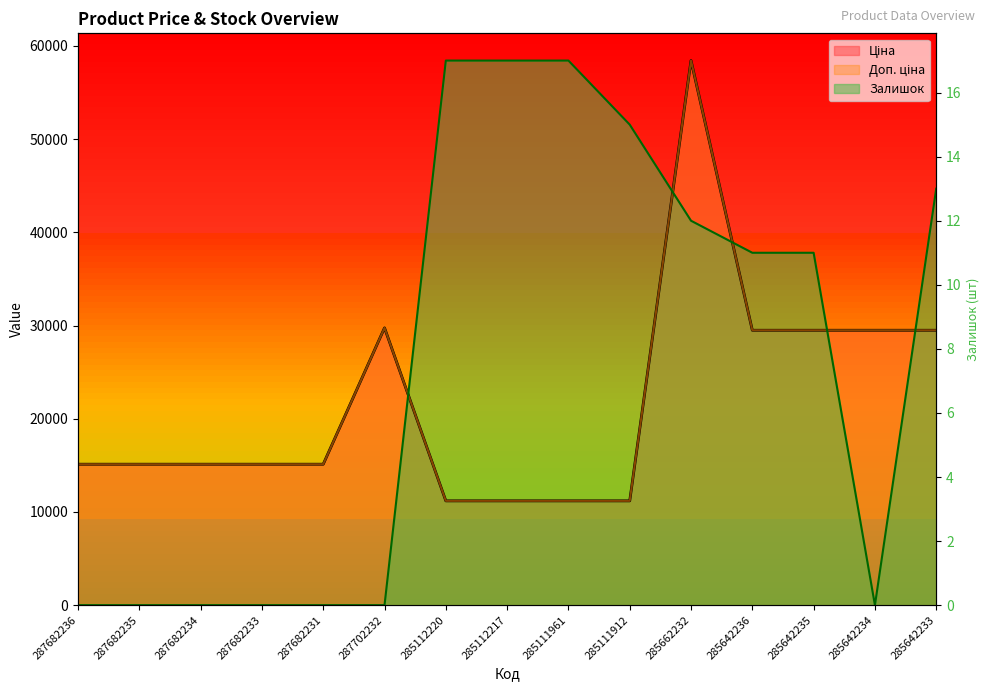

True or false: Доп. ціна and Ціна intersect in this chart.

False